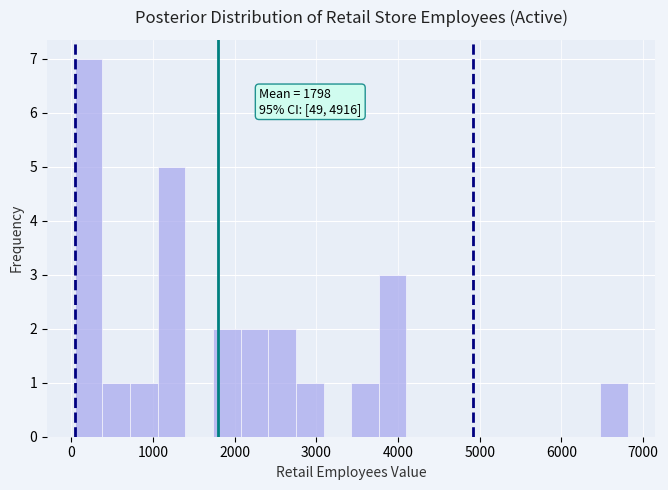

Around what value on the x-axis is the tallest bar? Give the approximate position of its centre, as read against the axis.

200